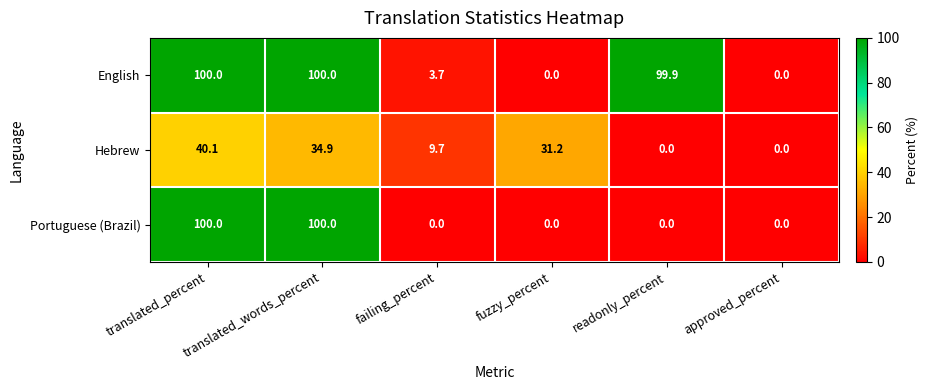

Rank the series by their average value, from highest to lowest.

English, Portuguese (Brazil), Hebrew